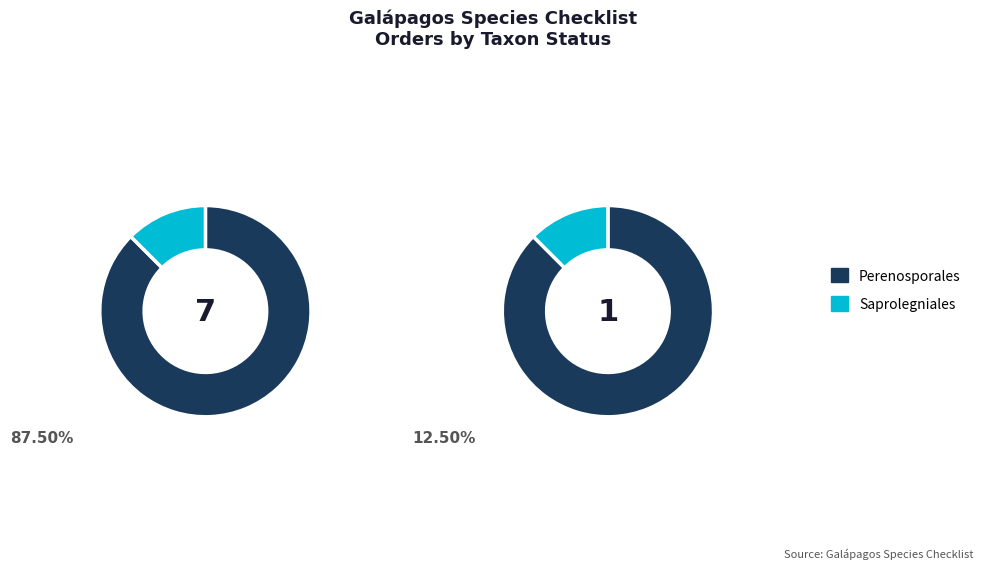

Which category has the smallest portion of the pie?

Saprolegniales